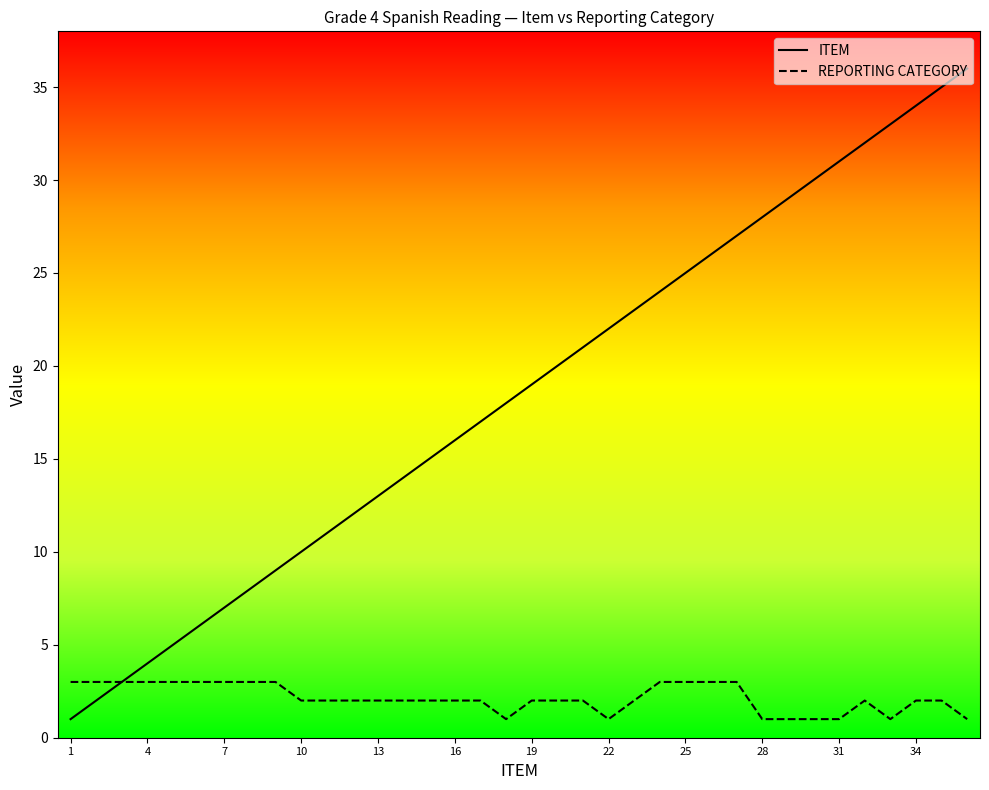

What is the highest value of the REPORTING CATEGORY series?

3